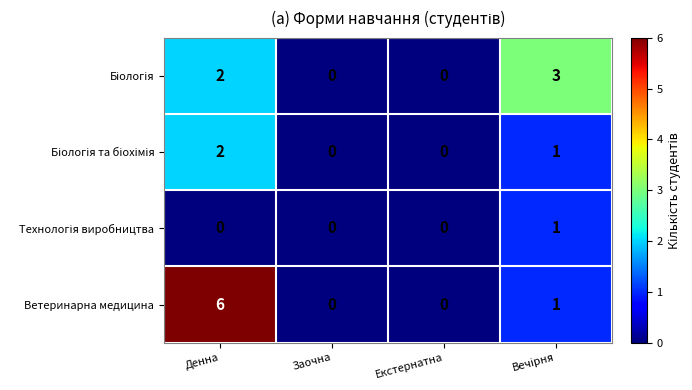

At which category is the sum across all series the highest?

Денна